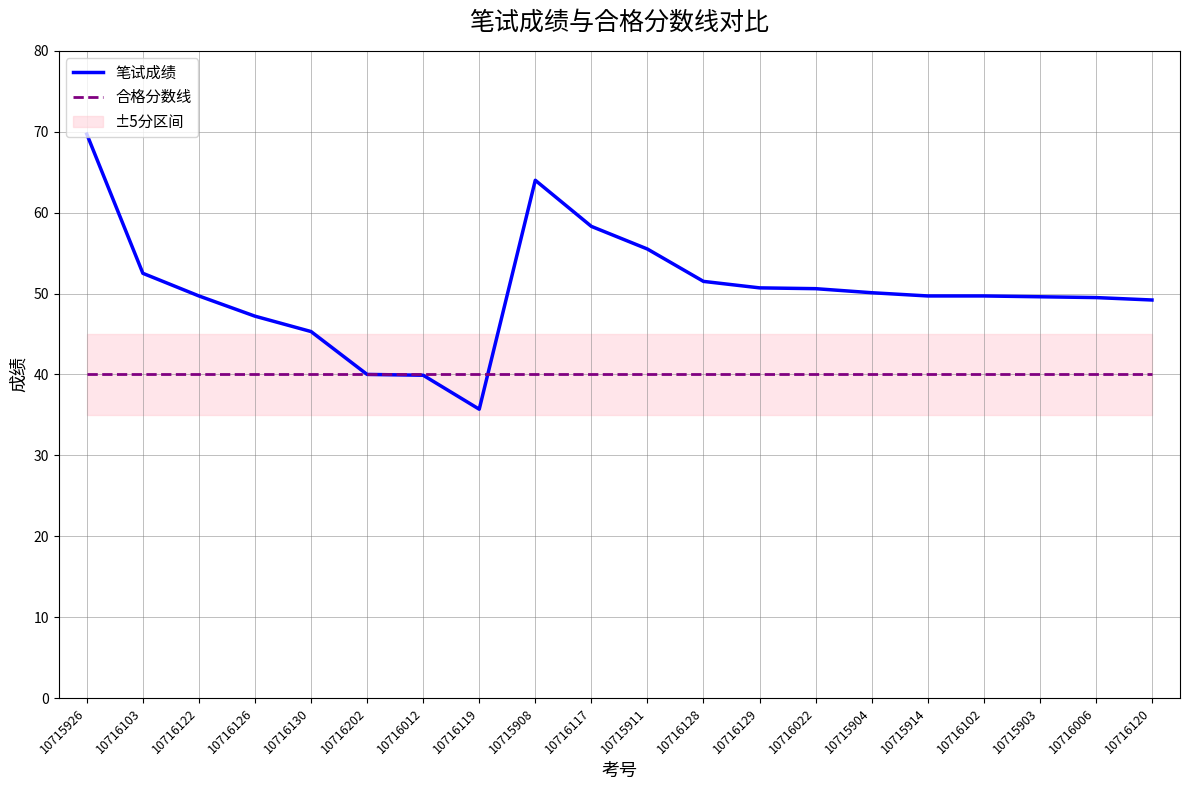

Is it true that 合格分数线 equals 40.0 at 10716130?

True